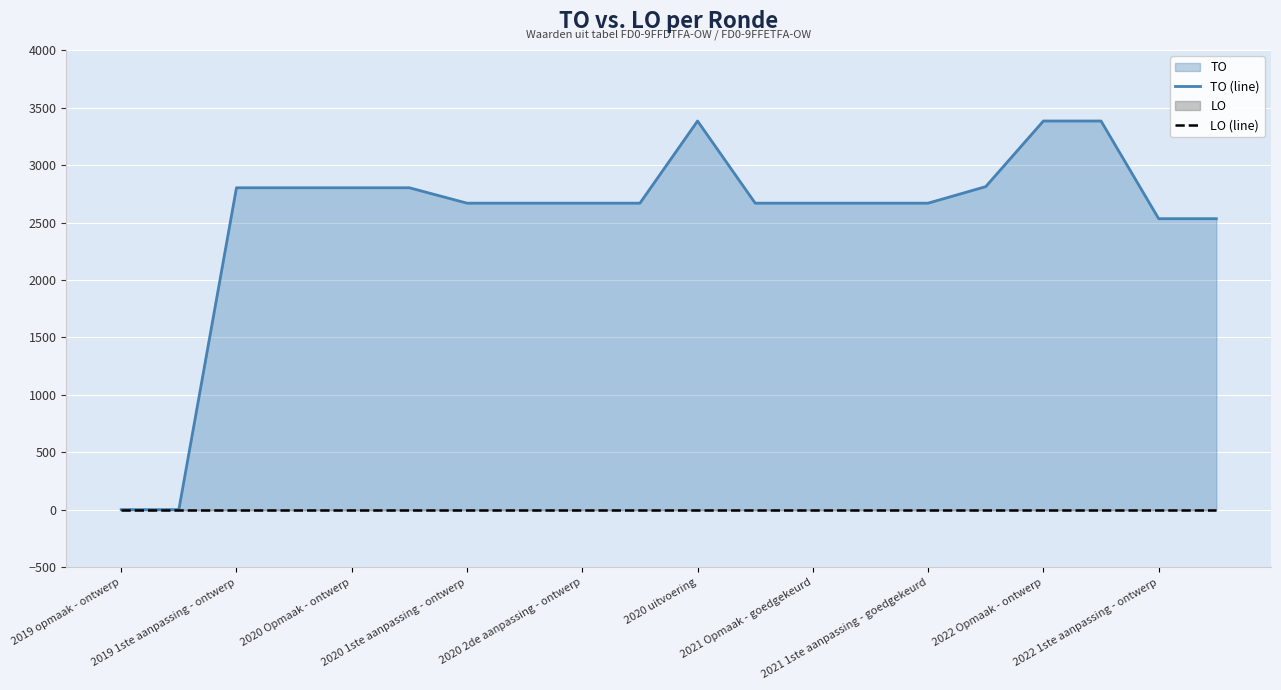

The value of LO (line) at 11 is 0. True or false?

True